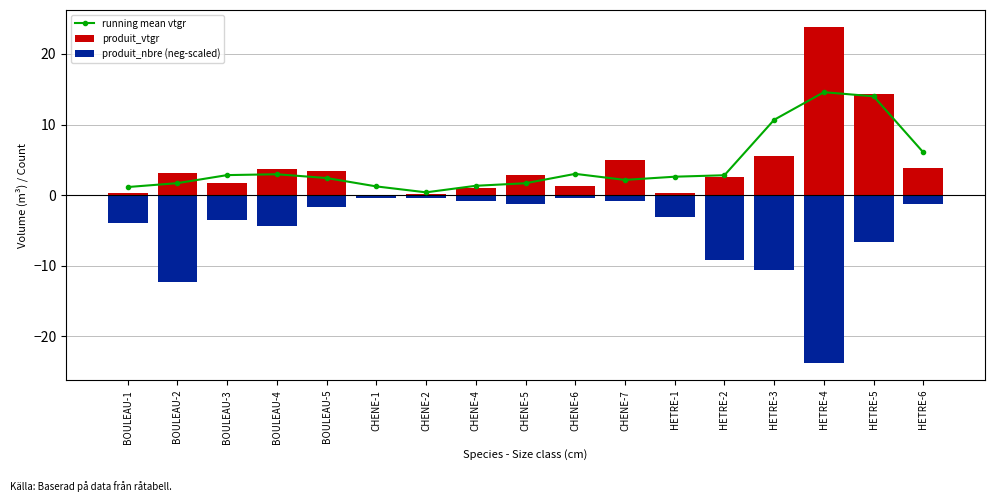

What position from the left is CHENE-2?

7